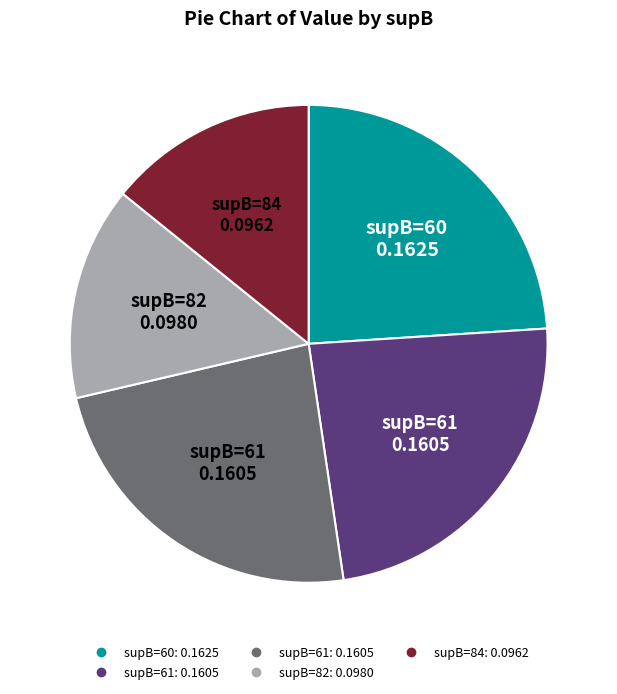

Is there a majority slice in this chart?

No